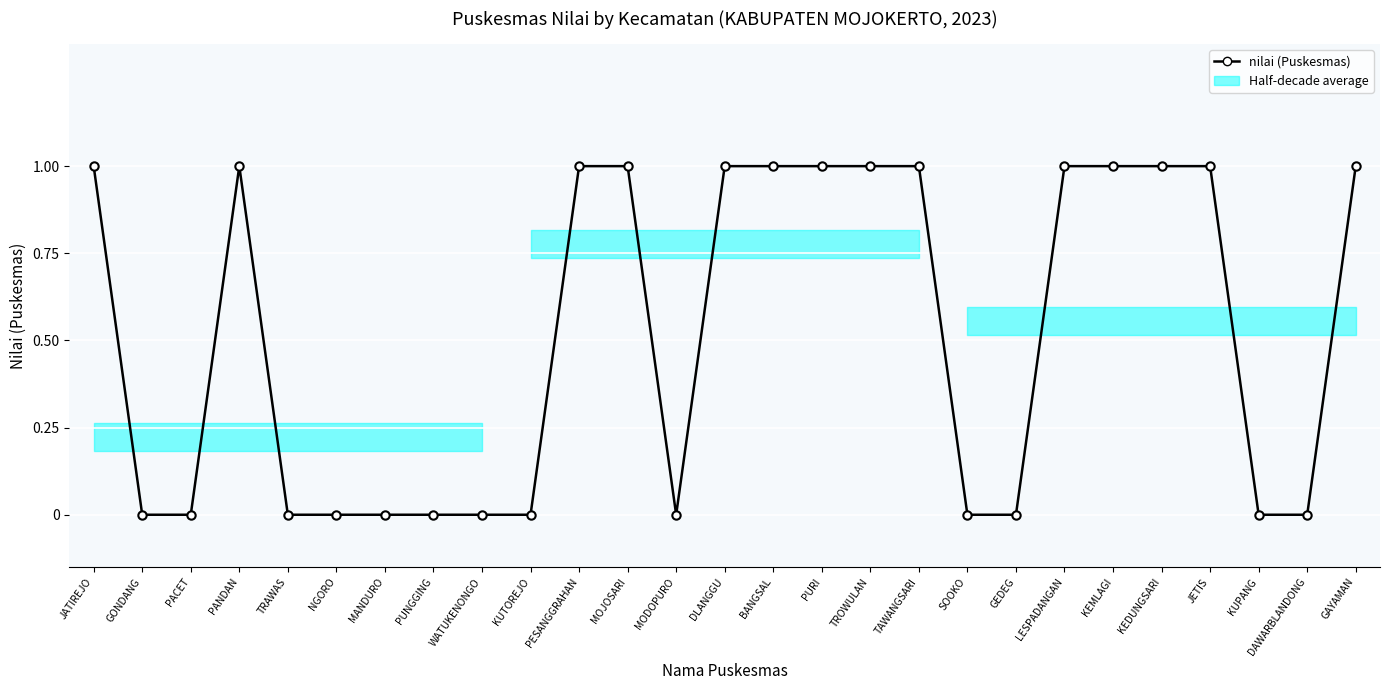

Reading left to right, list all the values displayed in this chart.

JATIREJO=1	GONDANG=0	PACET=0	PANDAN=1	TRAWAS=0	NGORO=0	MANDURO=0	PUNGGING=0	WATUKENONGO=0	KUTOREJO=0	PESANGGRAHAN=1	MOJOSARI=1	MODOPURO=0	DLANGGU=1	BANGSAL=1	PURI=1	TROWULAN=1	TAWANGSARI=1	SOOKO=0	GEDEG=0	LESPADANGAN=1	KEMLAGI=1	KEDUNGSARI=1	JETIS=1	KUPANG=0	DAWARBLANDONG=0	GAYAMAN=1